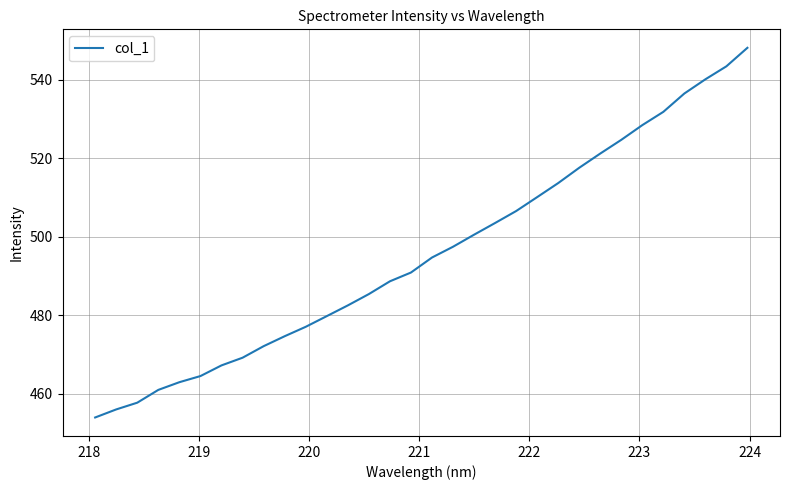

How many lines are shown in the chart?

1